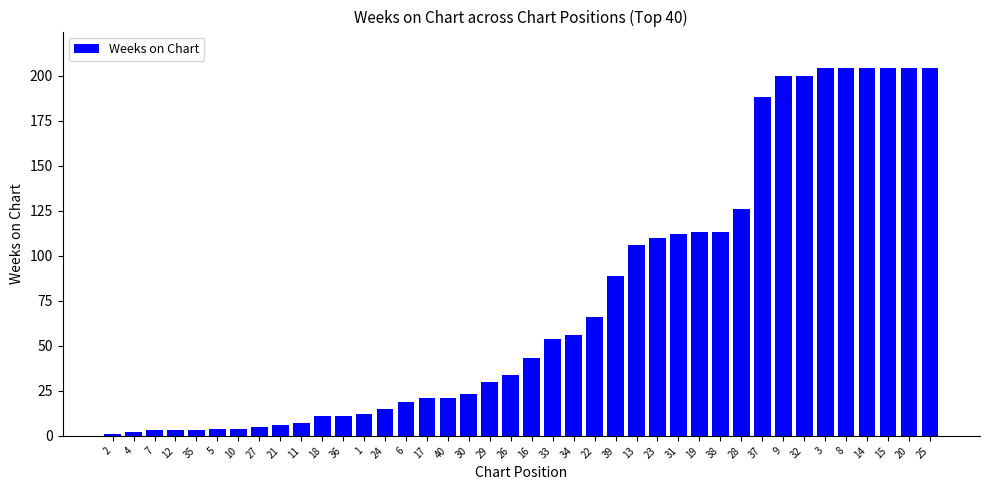

What is the change in value from 1 to 30?

+11